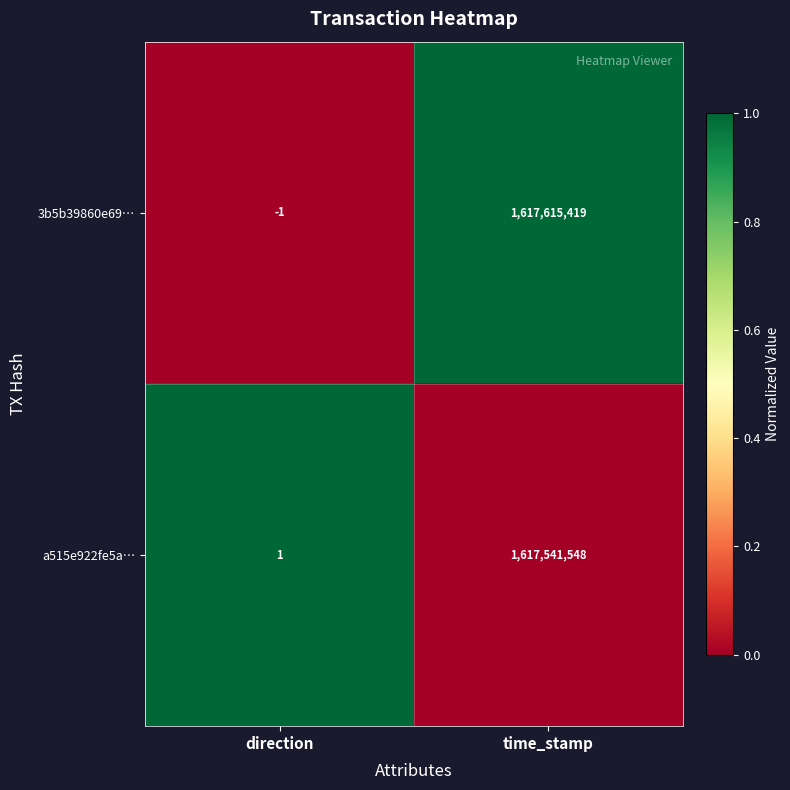

What is the difference between the 3b5b39860e69… values at time_stamp and direction?

1617615420